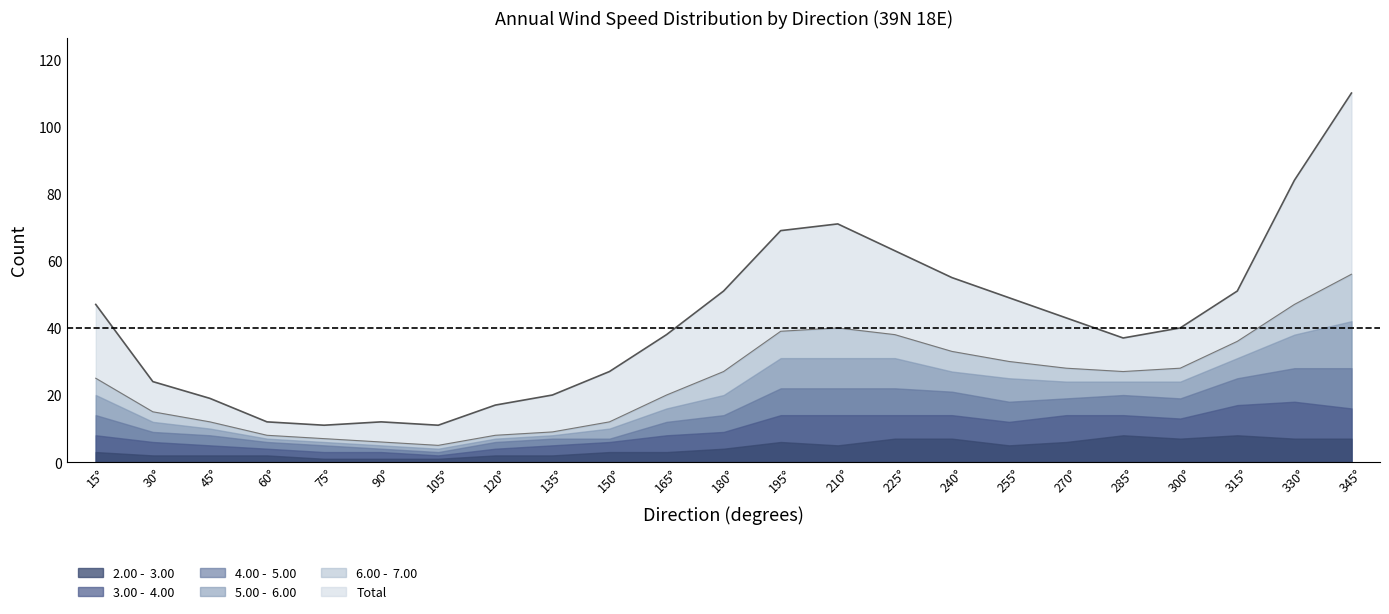

Reading left to right, extract all data points from this chart.

2.00 -  3.00: 15=3	30=2	45=2	60=2	75=1	90=1	105=1	120=2	135=2	150=3	165=3	180=4	195=6	210=5	225=7	240=7	255=5	270=6	285=8	300=7	315=8	330=7	345=7
3.00 -  4.00: 15=5	30=4	45=3	60=2	75=2	90=2	105=1	120=2	135=3	150=3	165=5	180=5	195=8	210=9	225=7	240=7	255=7	270=8	285=6	300=6	315=9	330=11	345=9
4.00 -  5.00: 15=6	30=3	45=3	60=2	75=2	90=1	105=1	120=2	135=2	150=1	165=4	180=5	195=8	210=8	225=8	240=7	255=6	270=5	285=6	300=6	315=8	330=10	345=12
5.00 -  6.00: 15=6	30=3	45=2	60=1	75=1	90=1	105=1	120=1	135=1	150=3	165=4	180=6	195=9	210=9	225=9	240=6	255=7	270=5	285=4	300=5	315=6	330=10	345=14
6.00 -  7.00: 15=5	30=3	45=2	60=1	75=1	90=1	105=1	120=1	135=1	150=2	165=4	180=7	195=8	210=9	225=7	240=6	255=5	270=4	285=3	300=4	315=5	330=9	345=14
Total: 15=47	30=24	45=19	60=12	75=11	90=12	105=11	120=17	135=20	150=27	165=38	180=51	195=69	210=71	225=63	240=55	255=49	270=43	285=37	300=40	315=51	330=84	345=110